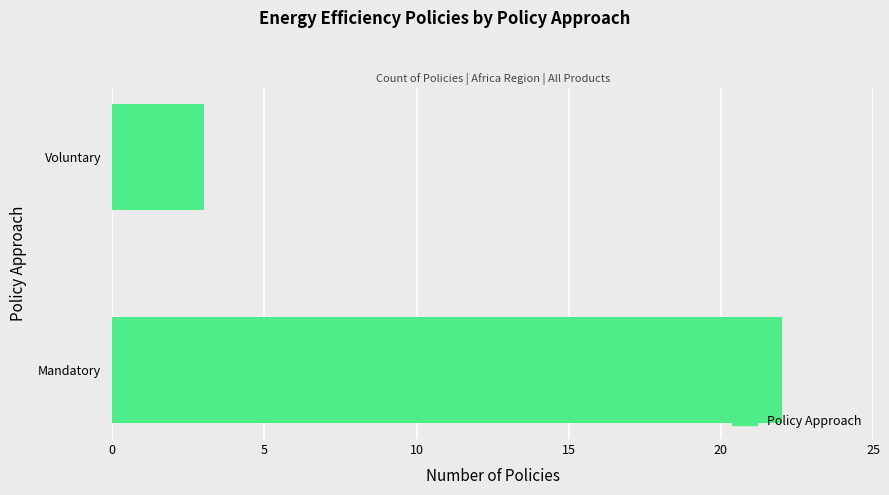

True or false: the data shows 22 at Mandatory.

True